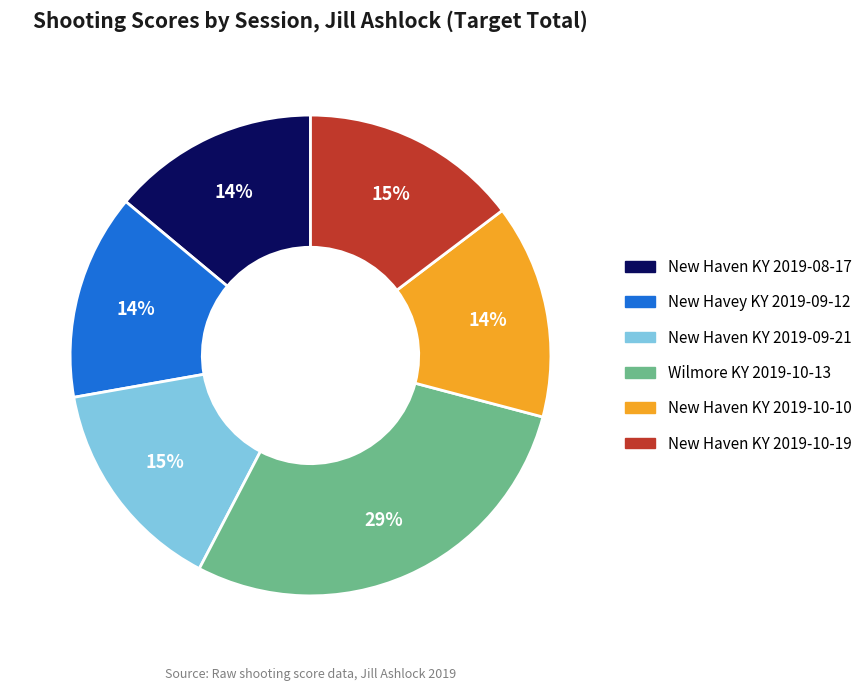

Is it true that Wilmore KY 2019-10-13 is 29% of the pie?

True